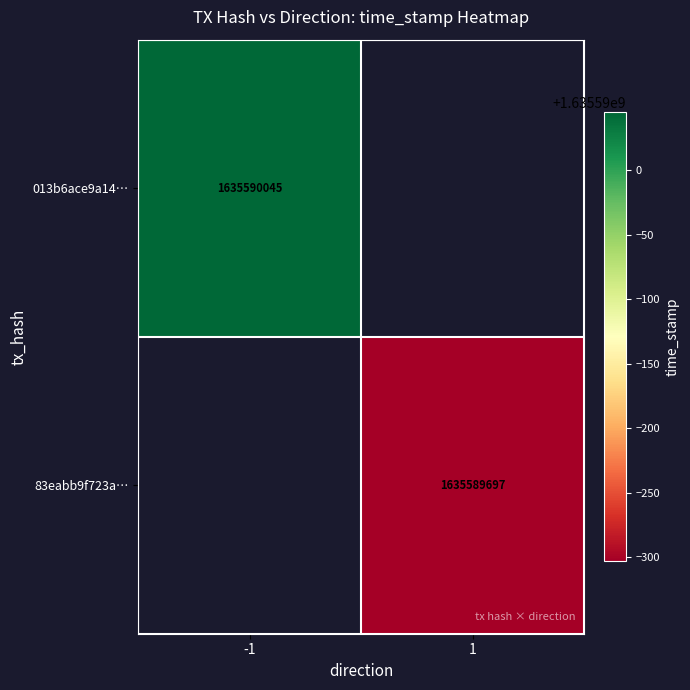

List the series in order of their overall mean, highest first.

013b6ace9a14b9b1c83cbdf7c4c80af98327e3c, 83eabb9f723ae12b41286d57e1177958127471d